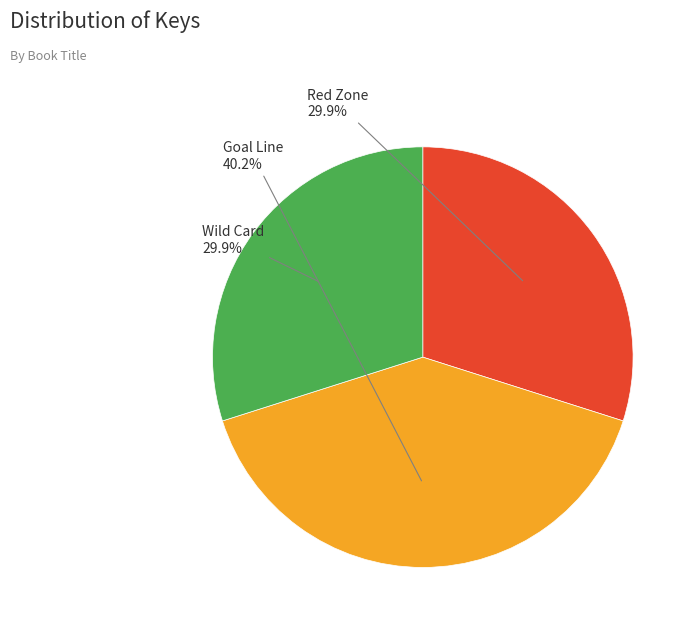

To the nearest percent, what is the difference between the largest and smallest slice percentages?

10%